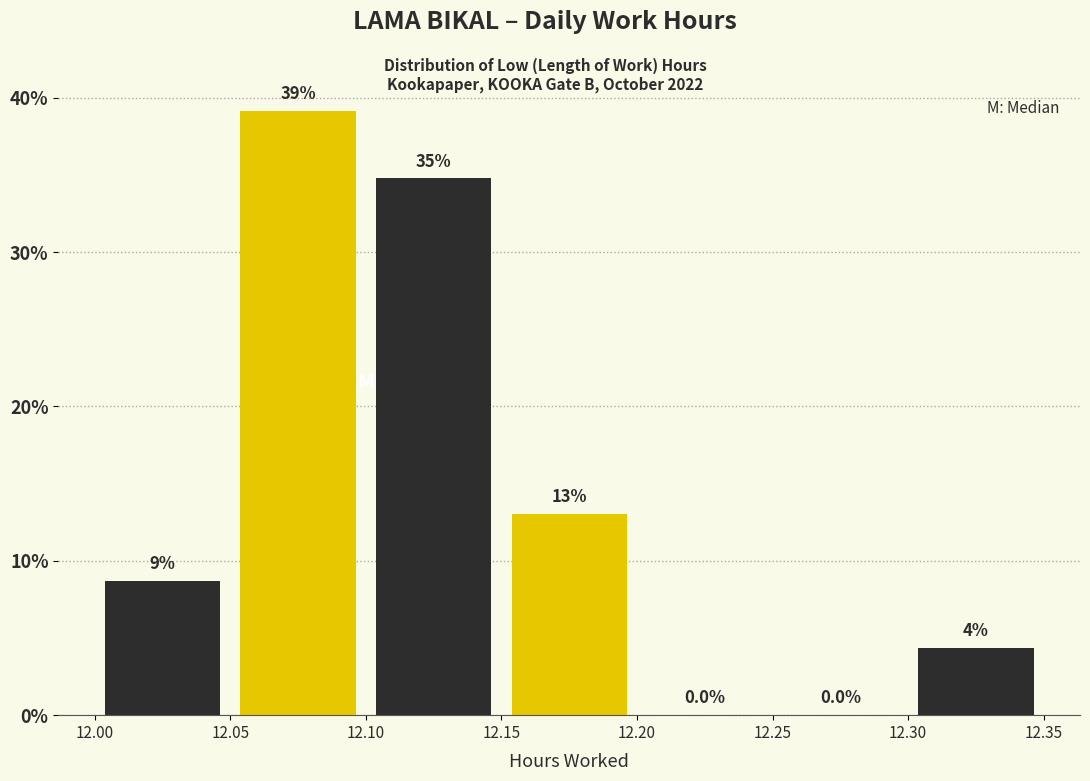

Over which range of the x-axis is the bar tallest?

12.05 to 12.10